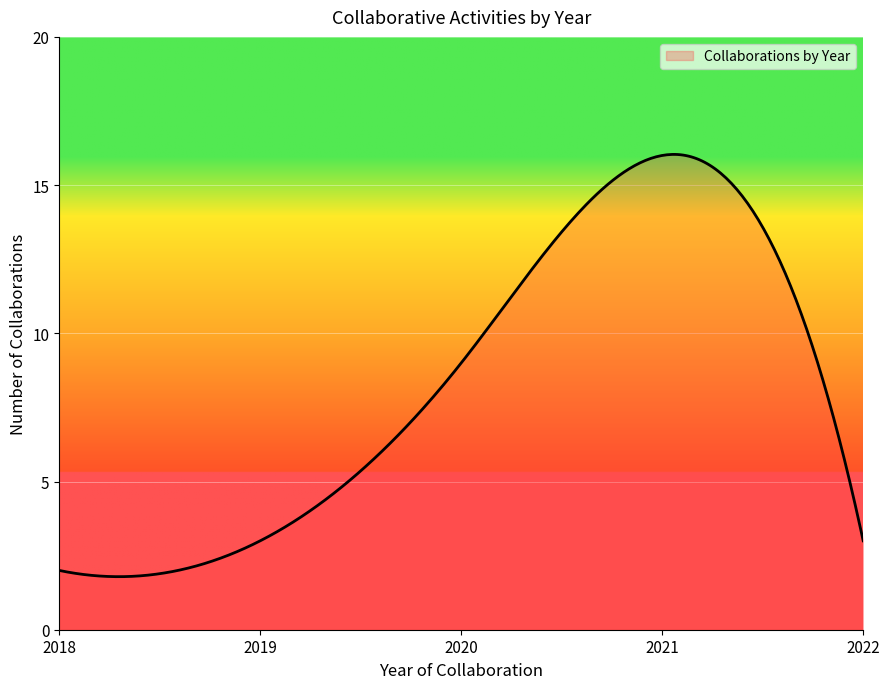

What is the smallest value displayed?

1.8